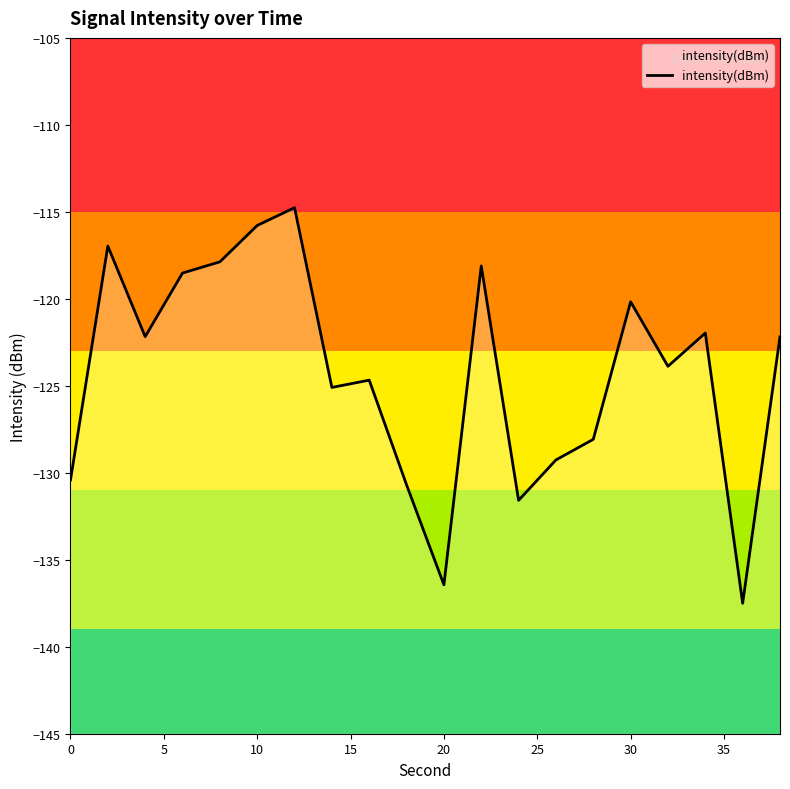

What is the greatest value displayed?

-114.8